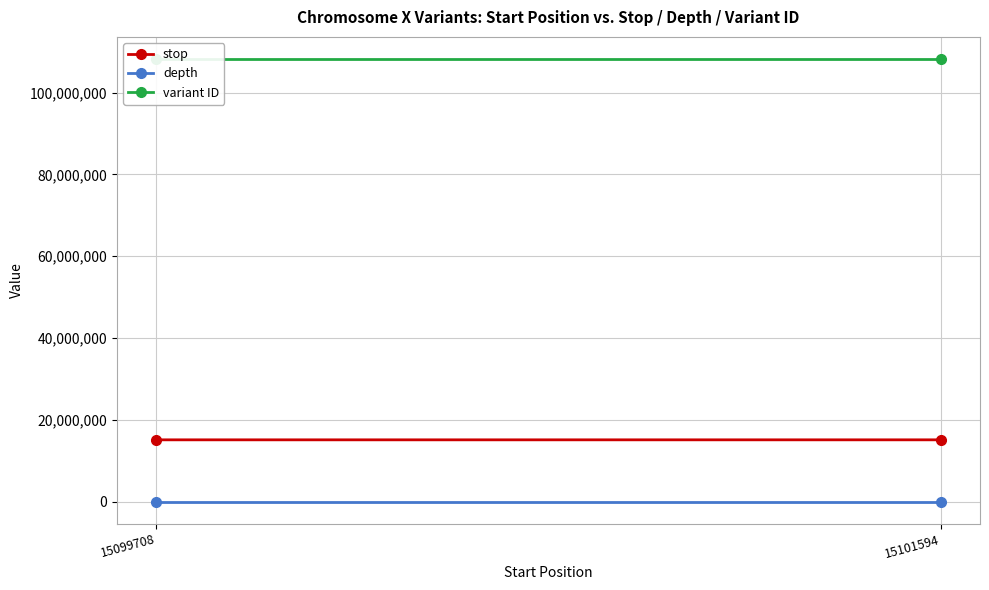

What is the value of the stop point at the 2nd from the left?

15101595